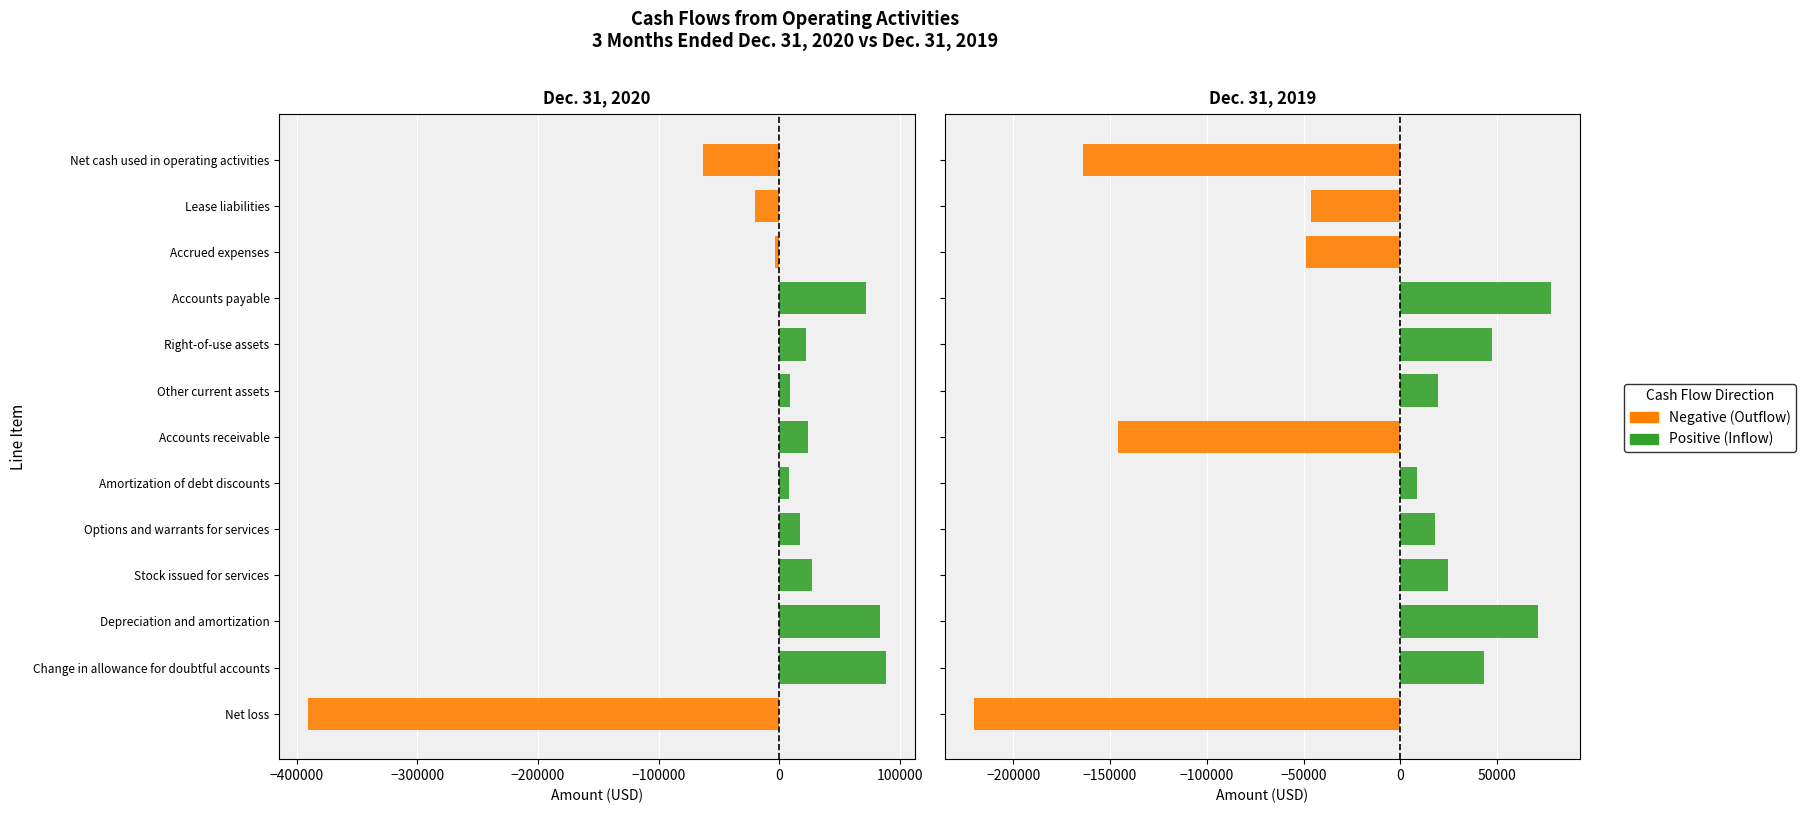

How many data points in Dec. 31, 2020 are above 17060?

6